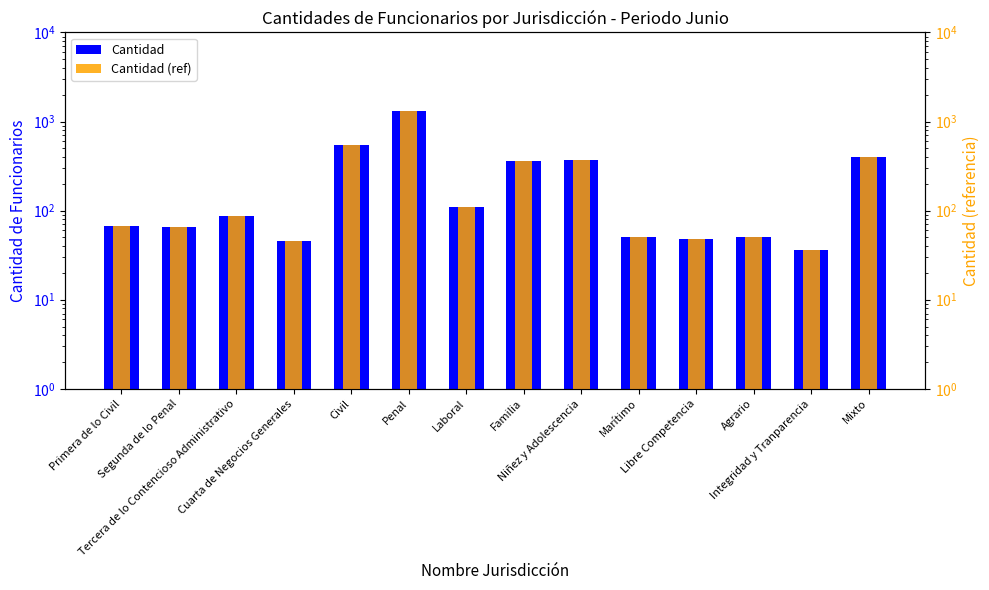

The value of Cantidad (ref) at Segunda de lo Penal is 65. True or false?

True